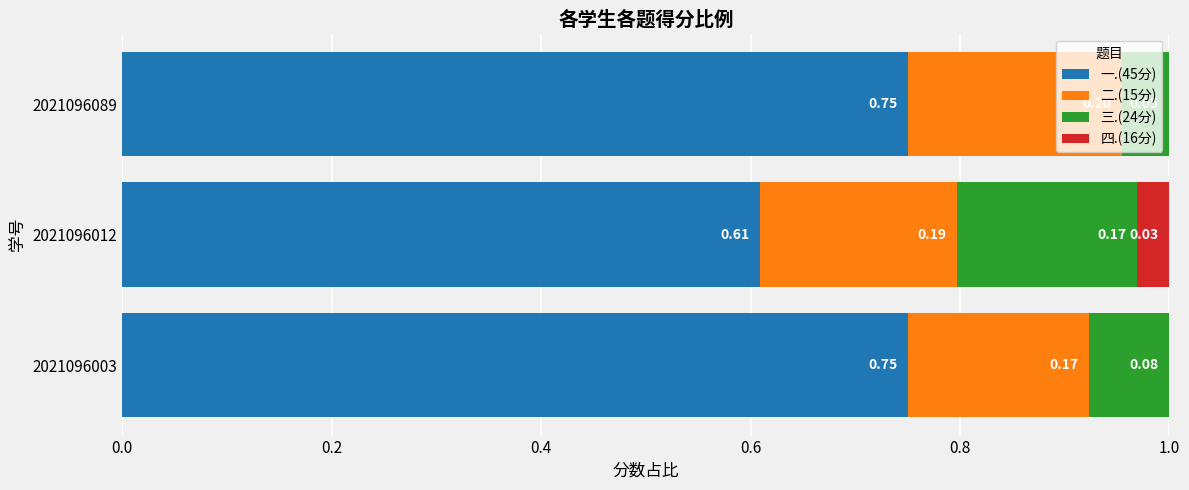

Reading left to right, extract all data points from this chart.

一.(45分): 0.8	0.6	0.8
二.(15分): 0.2	0.2	0.2
三.(24分): 0.1	0.2	0.0
四.(16分): 0.0	0.0	0.0